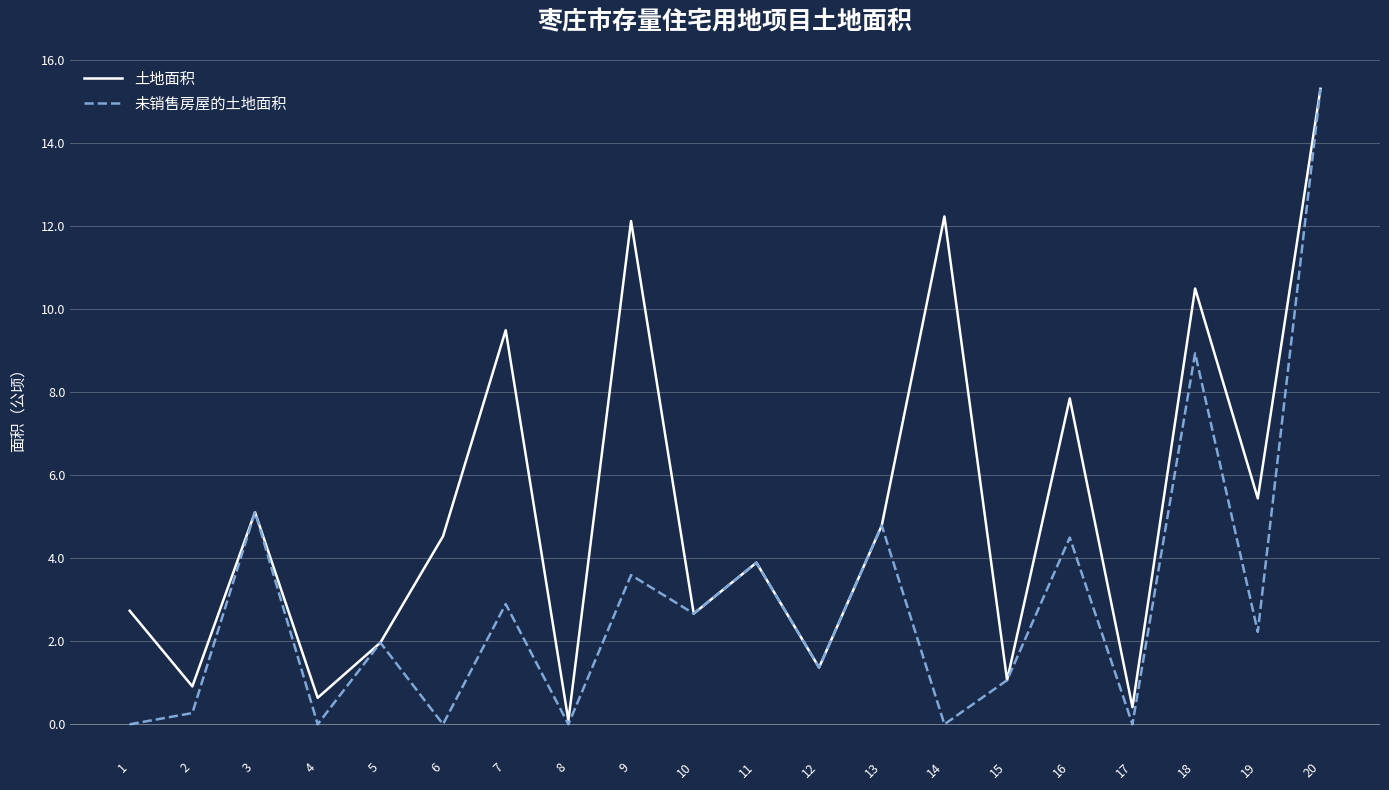

Between which two adjacent categories do 土地面积 and 未销售房屋的土地面积 first intersect?

2 and 3